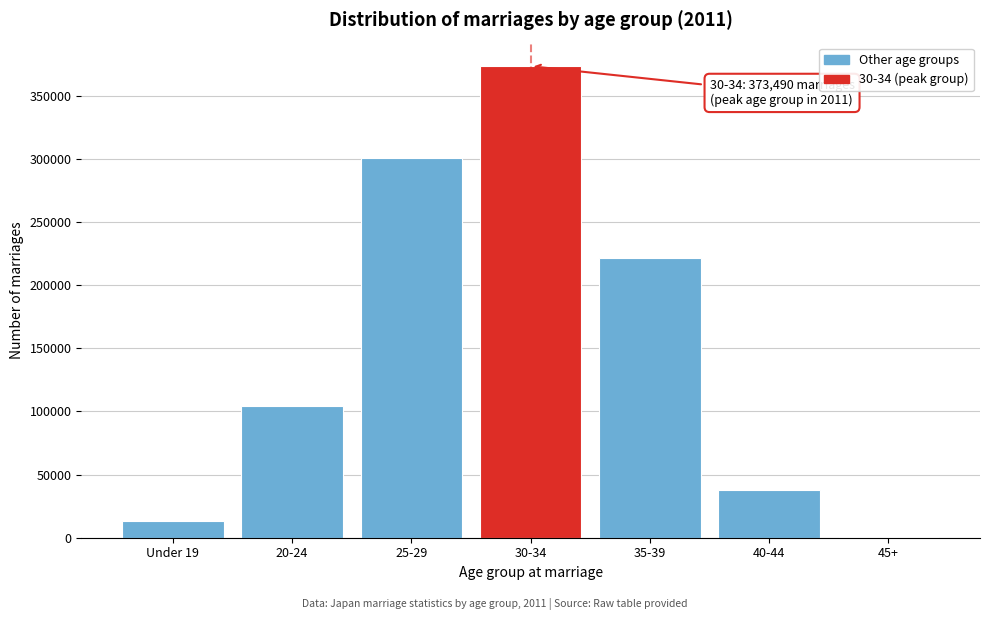

Reading left to right, what are all the values shown in this chart?

Under 19=13318	20-24=104060	25-29=300384	30-34=373490	35-39=221272	40-44=37437	45+=843